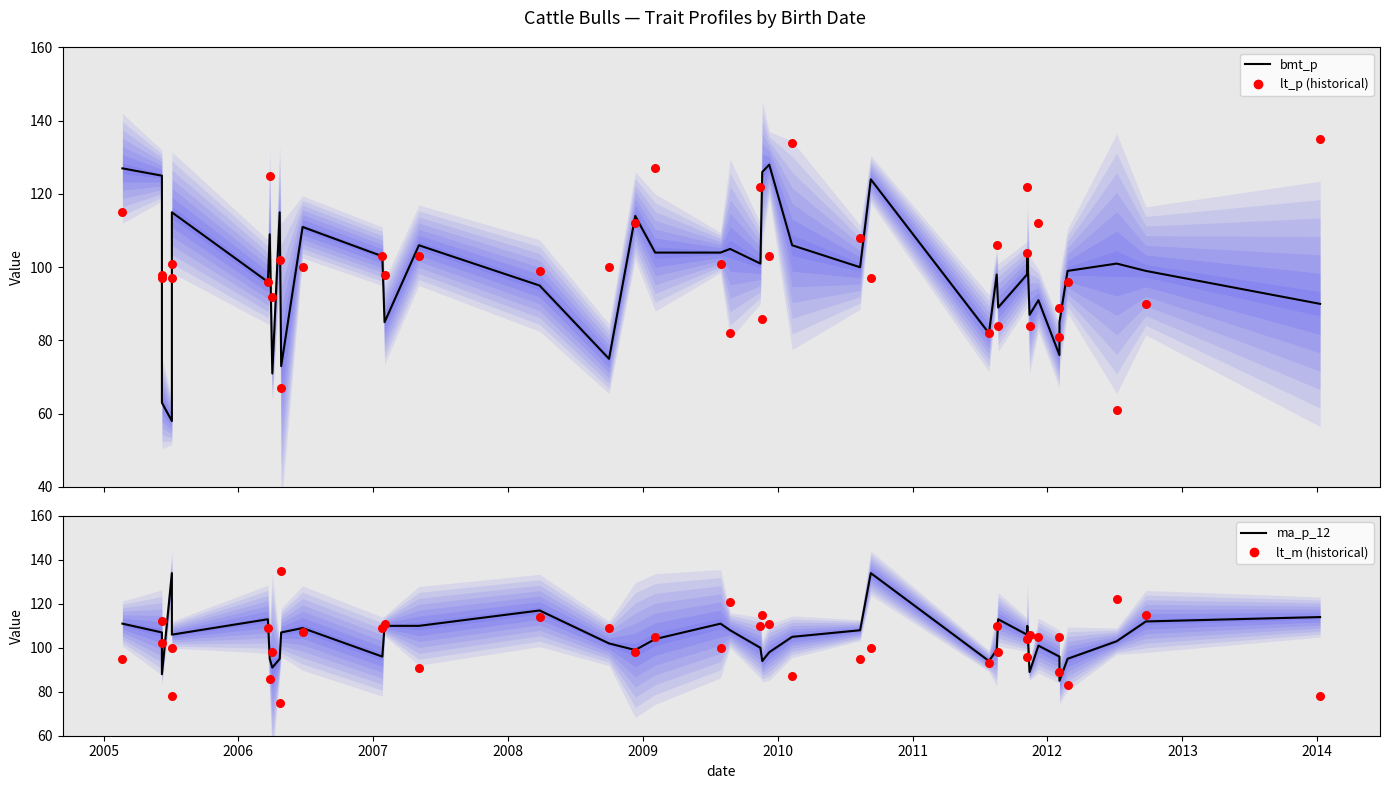

Which series has the widest spread of Y values?

lt_p (historical)